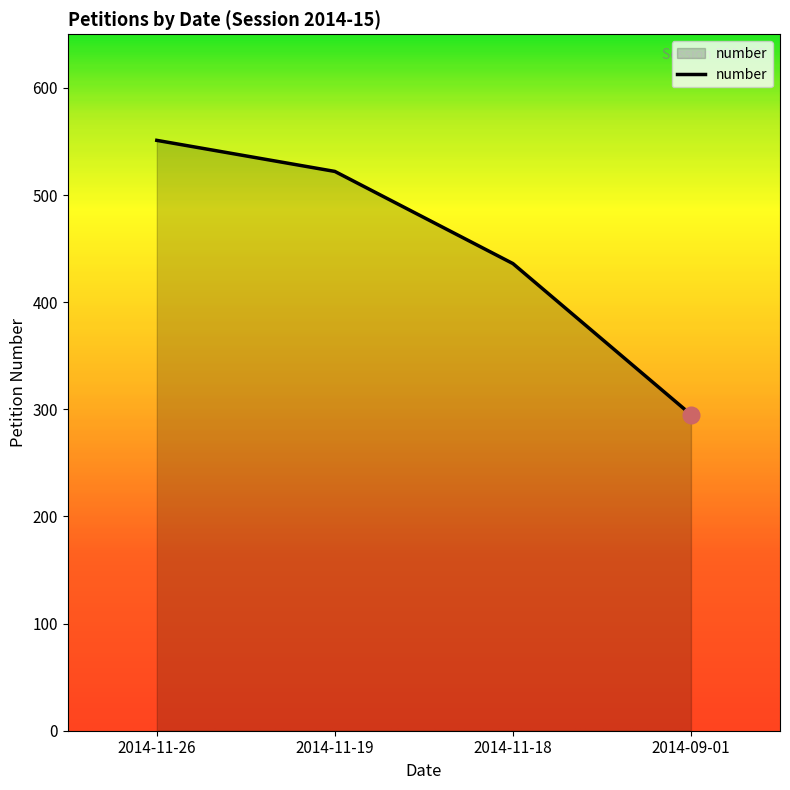

The value at 2014-11-18 is 436. True or false?

True